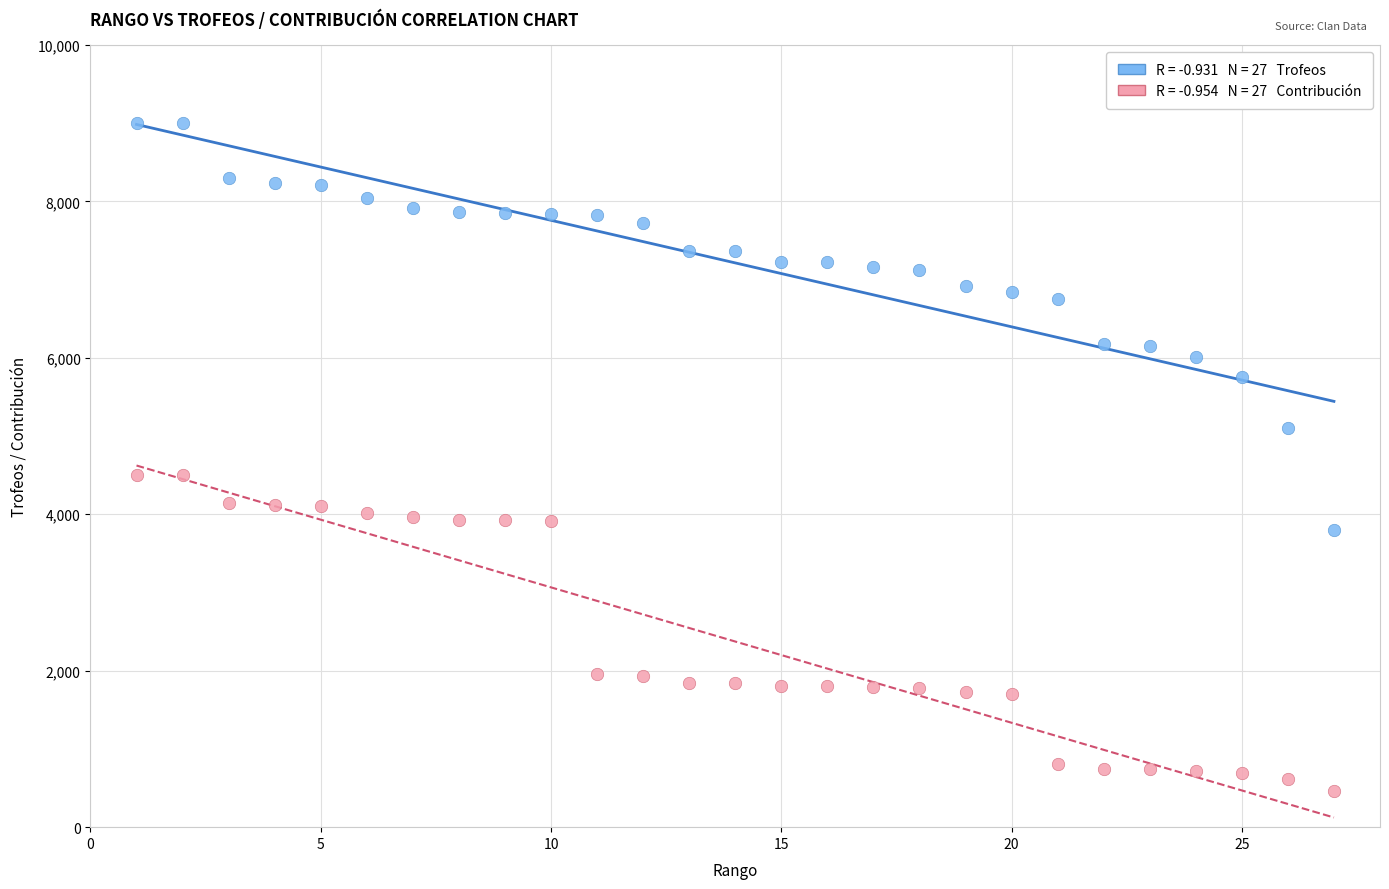

Across all data points, what is the range of X values (max minus min)?

26